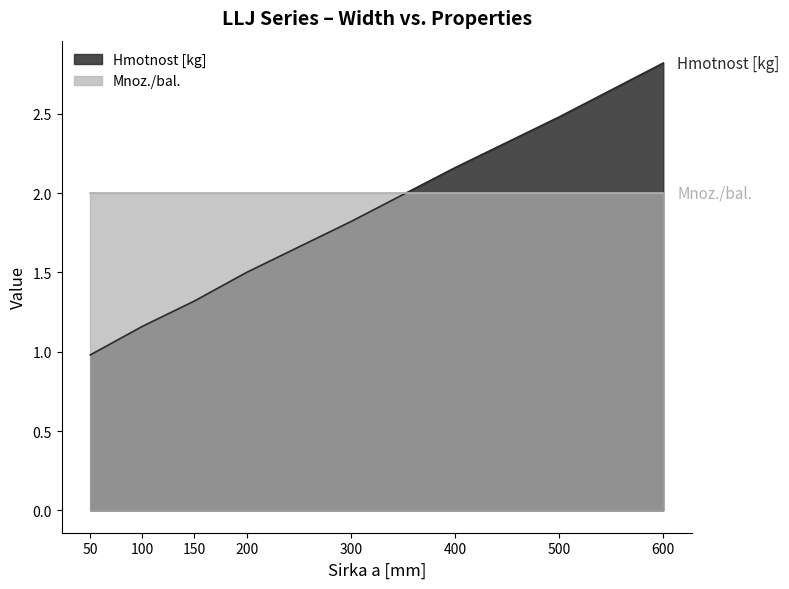

Reading right to left, list all the values displayed in this chart.

2.8	2.5	2.2	1.8	1.5	1.3	1.2	1.0